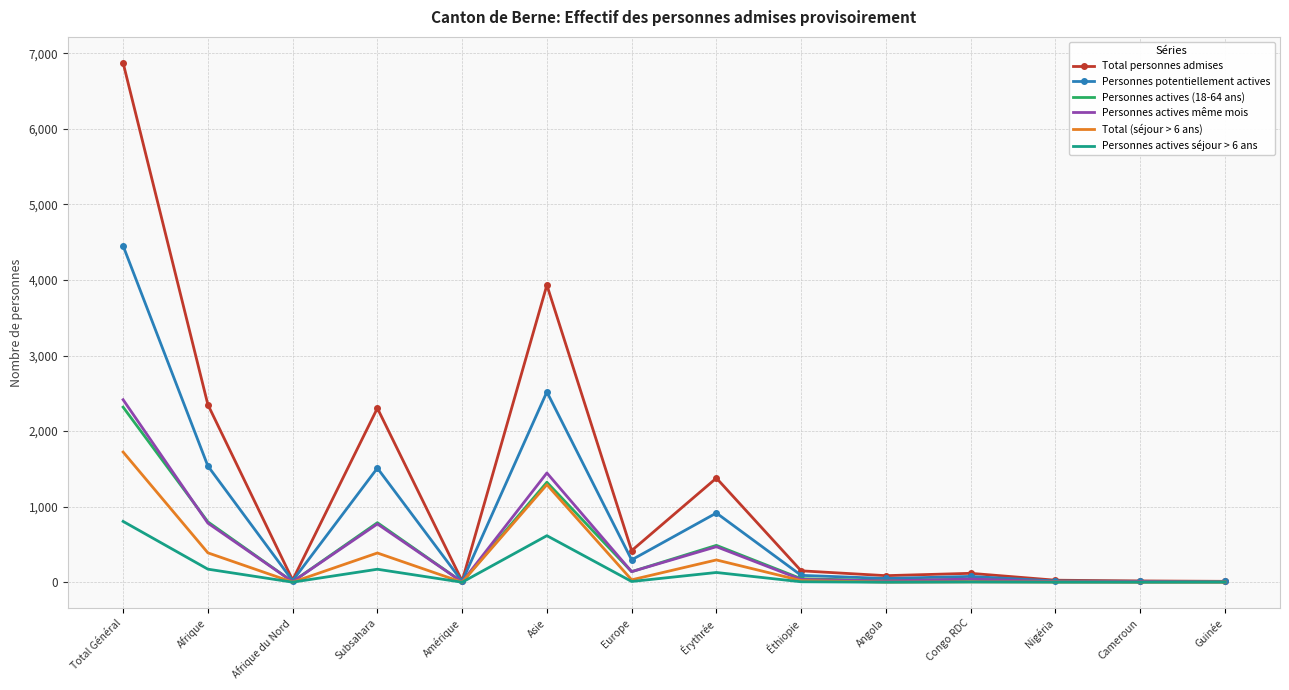

What is the sum of the Personnes potentiellement actives values at Éthiopie and Subsahara?

1601